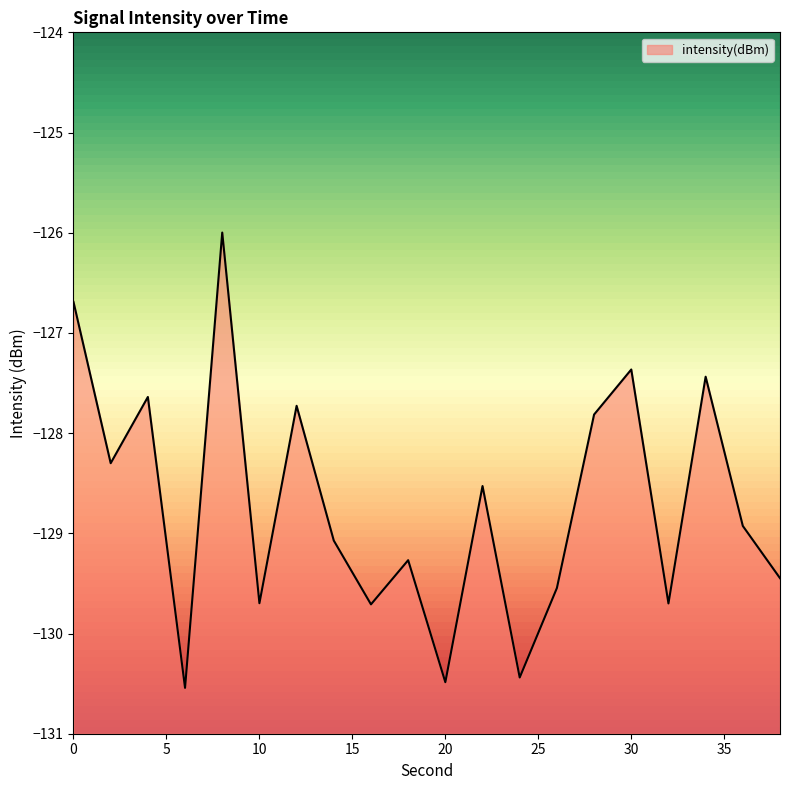

What is the sum of the values at 12 and 2?

-256.0